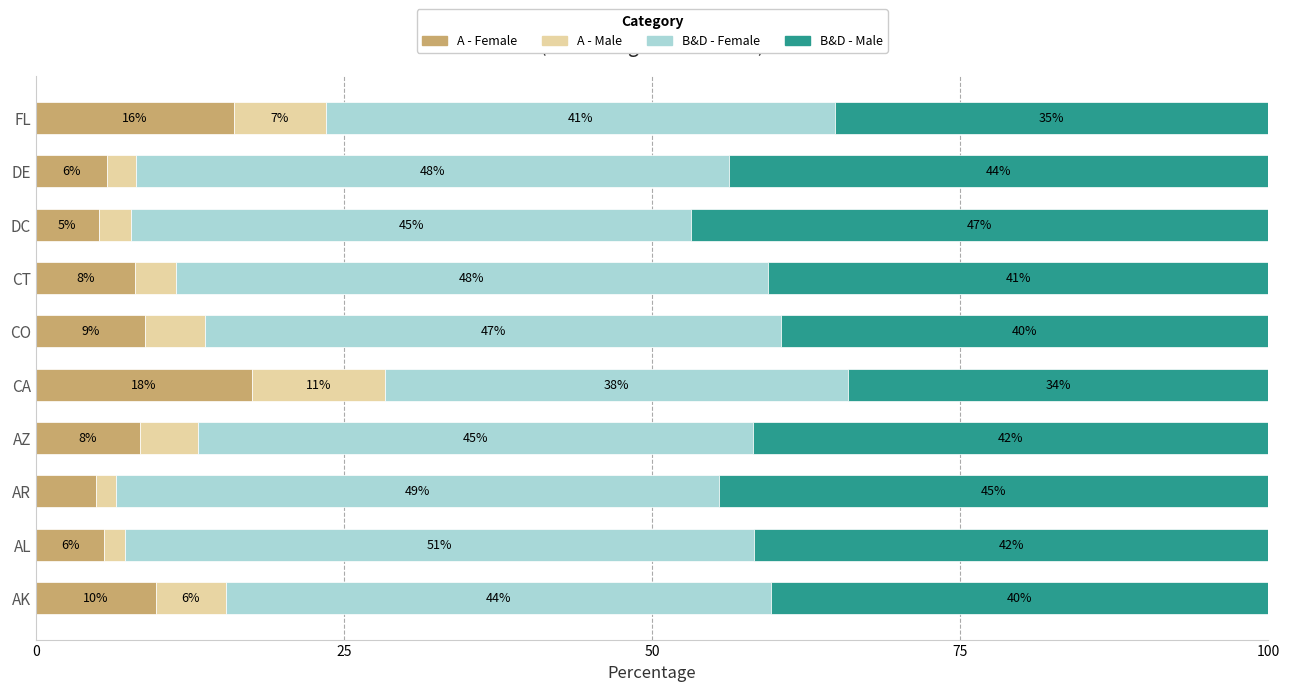

What is the total value across all series at AK?

100.0